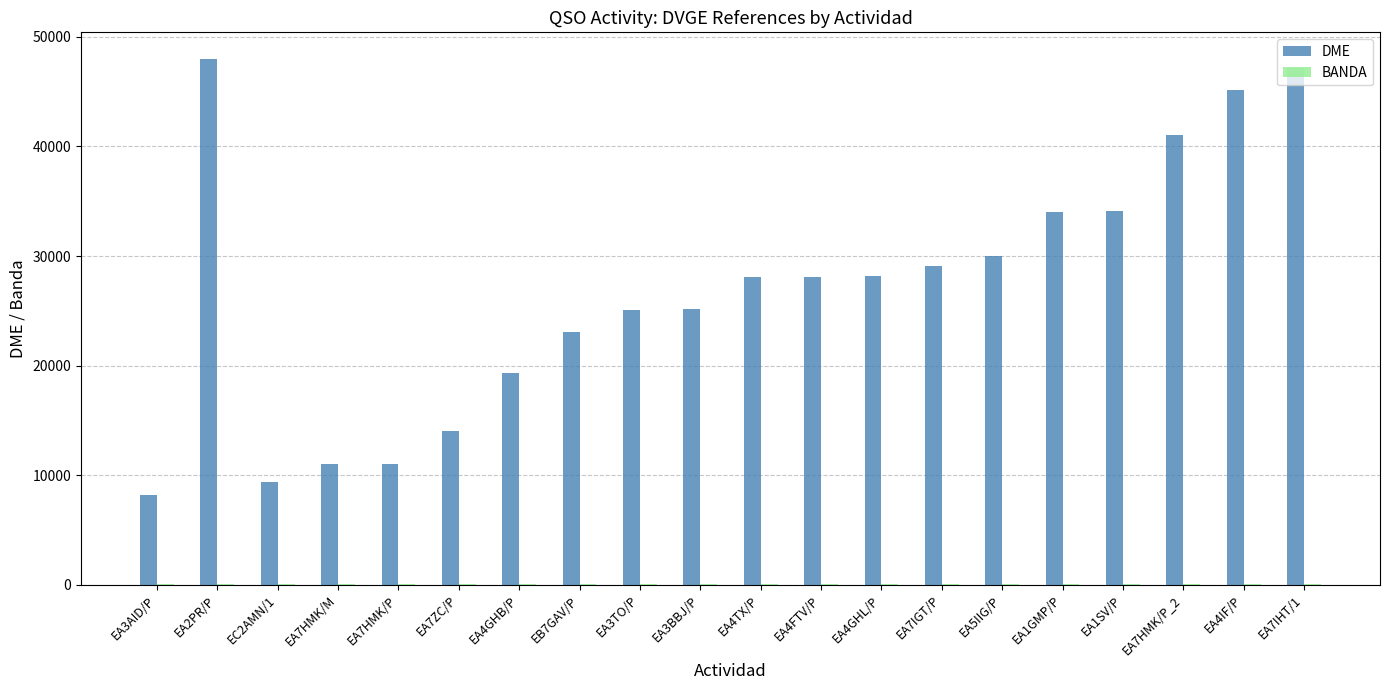

Which series has the largest total across all categories?

DME